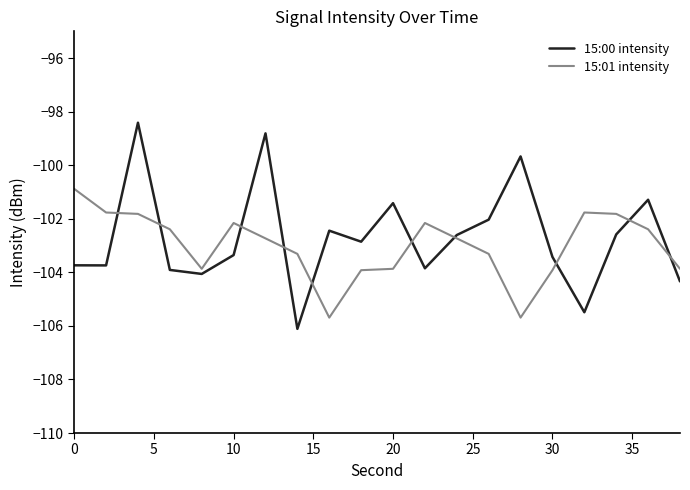

True or false: 15:00 intensity and 15:01 intensity intersect in this chart.

True